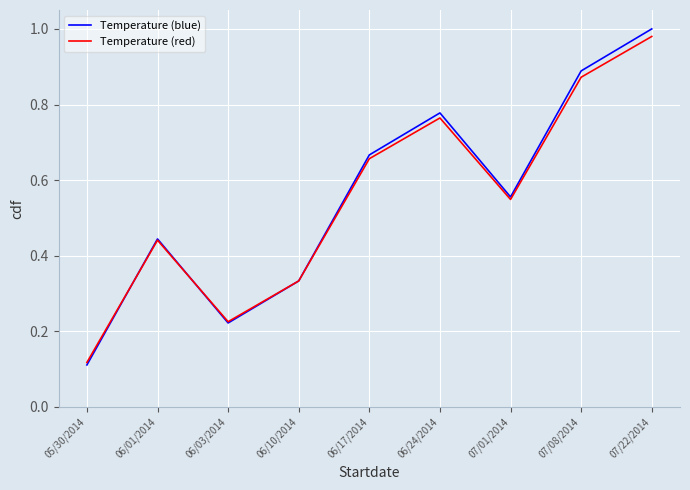

At which label is Temperature (red) closest to 0?

05/30/2014